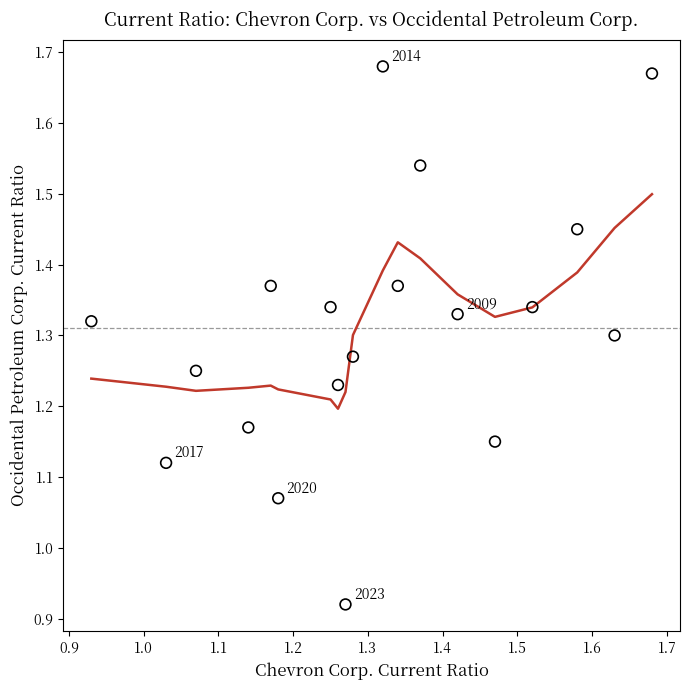

What is the range of Y values (max minus min)?

0.8